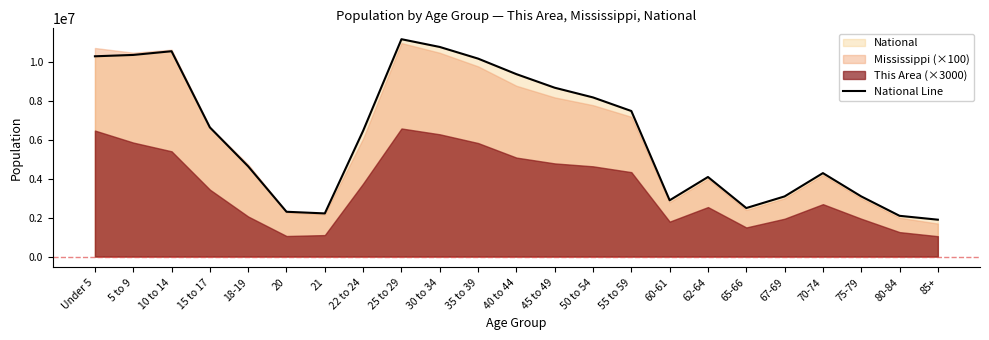

List the labels in order of value, largest first.

25 to 29, 30 to 34, 10 to 14, 5 to 9, Under 5, 35 to 39, 40 to 44, 45 to 49, 50 to 54, 55 to 59, 15 to 17, 22 to 24, 18-19, 70-74, 62-64, 67-69, 75-79, 60-61, 65-66, 20, 21, 80-84, 85+